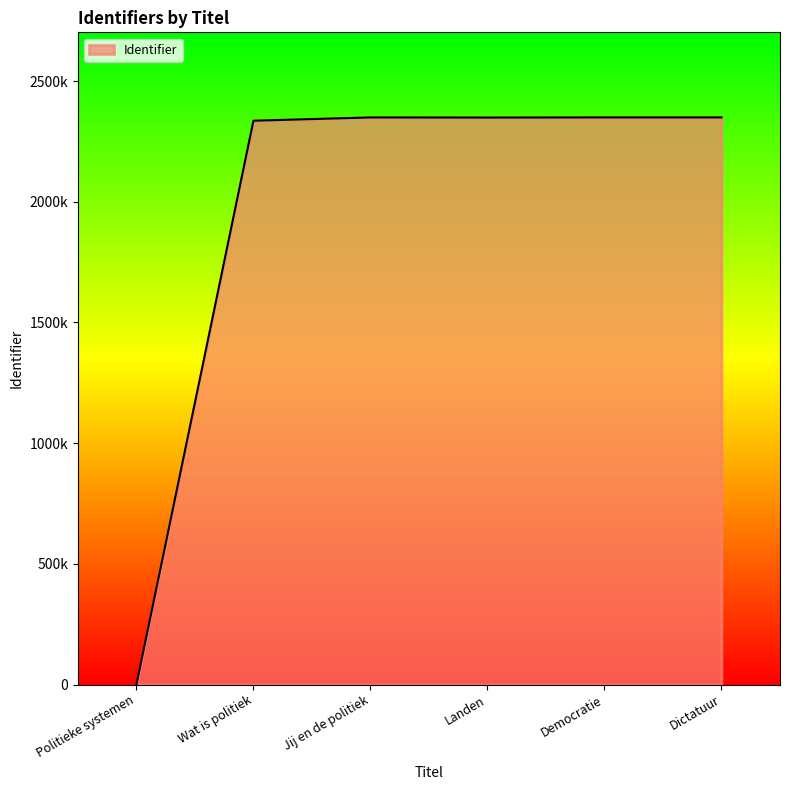

What is the maximum value shown in the chart?

2349286